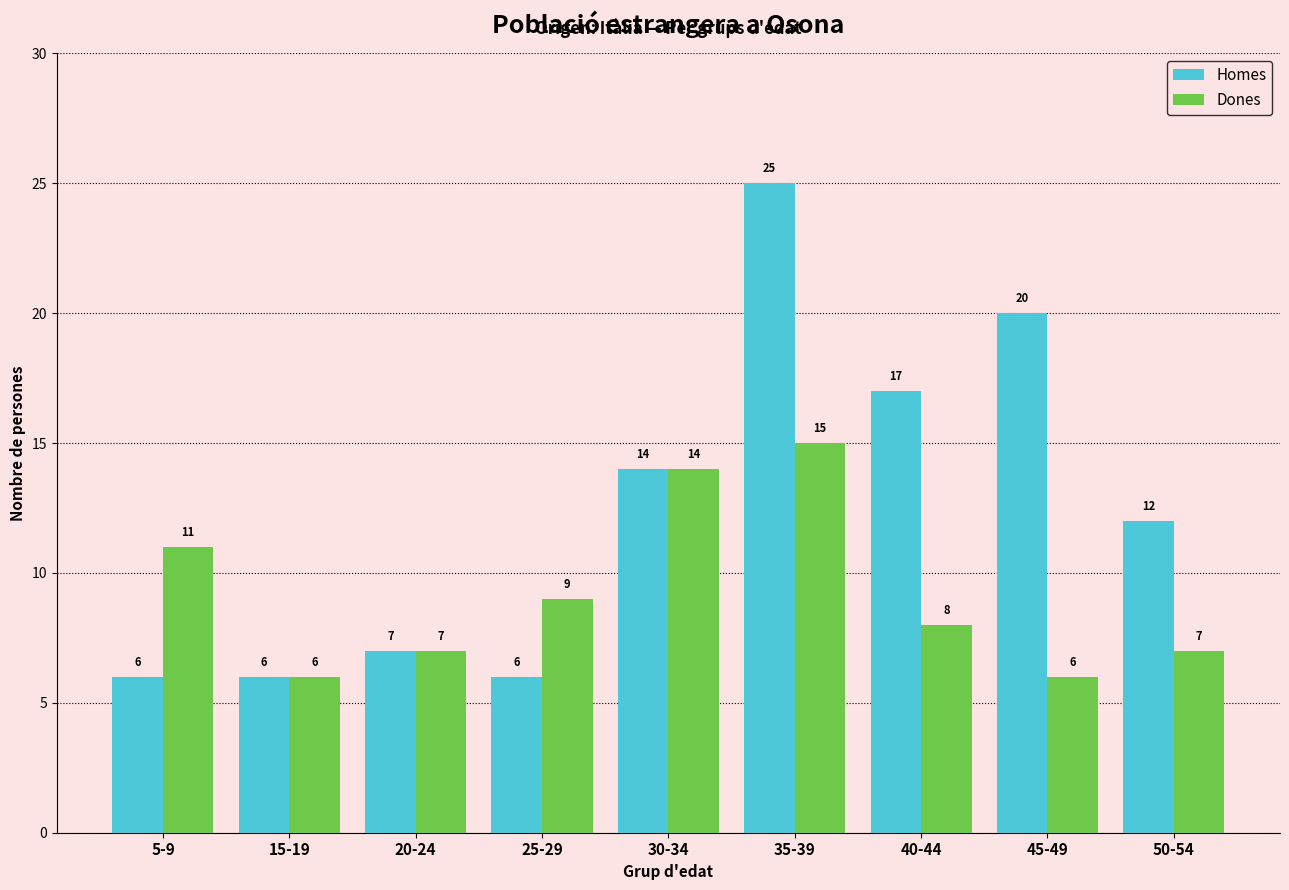

Reading right to left, what are all the values shown in this chart?

Homes: 12	20	17	25	14	6	7	6	6
Dones: 7	6	8	15	14	9	7	6	11